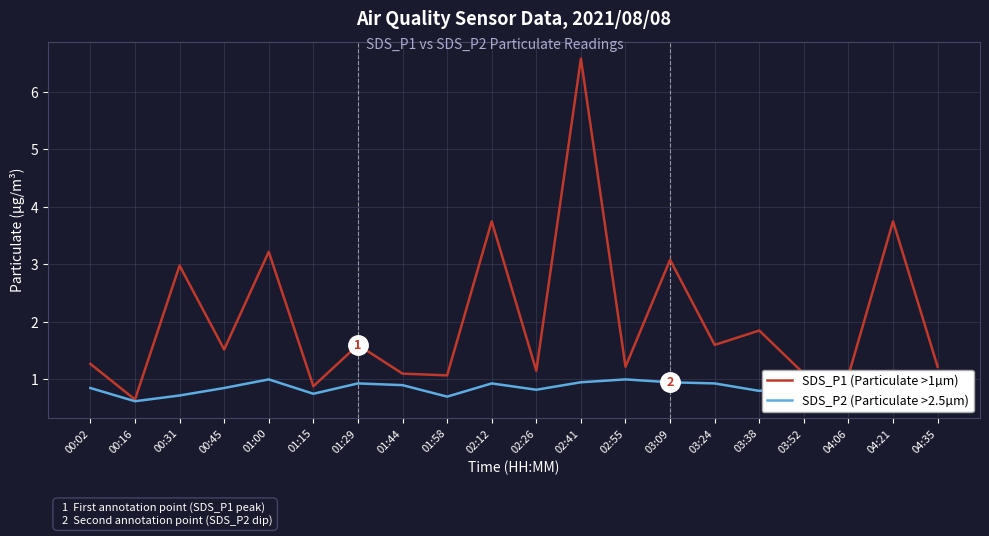

What is the approximate value of SDS_P2 (Particulate >2.5µm) at 01:29?

0.9